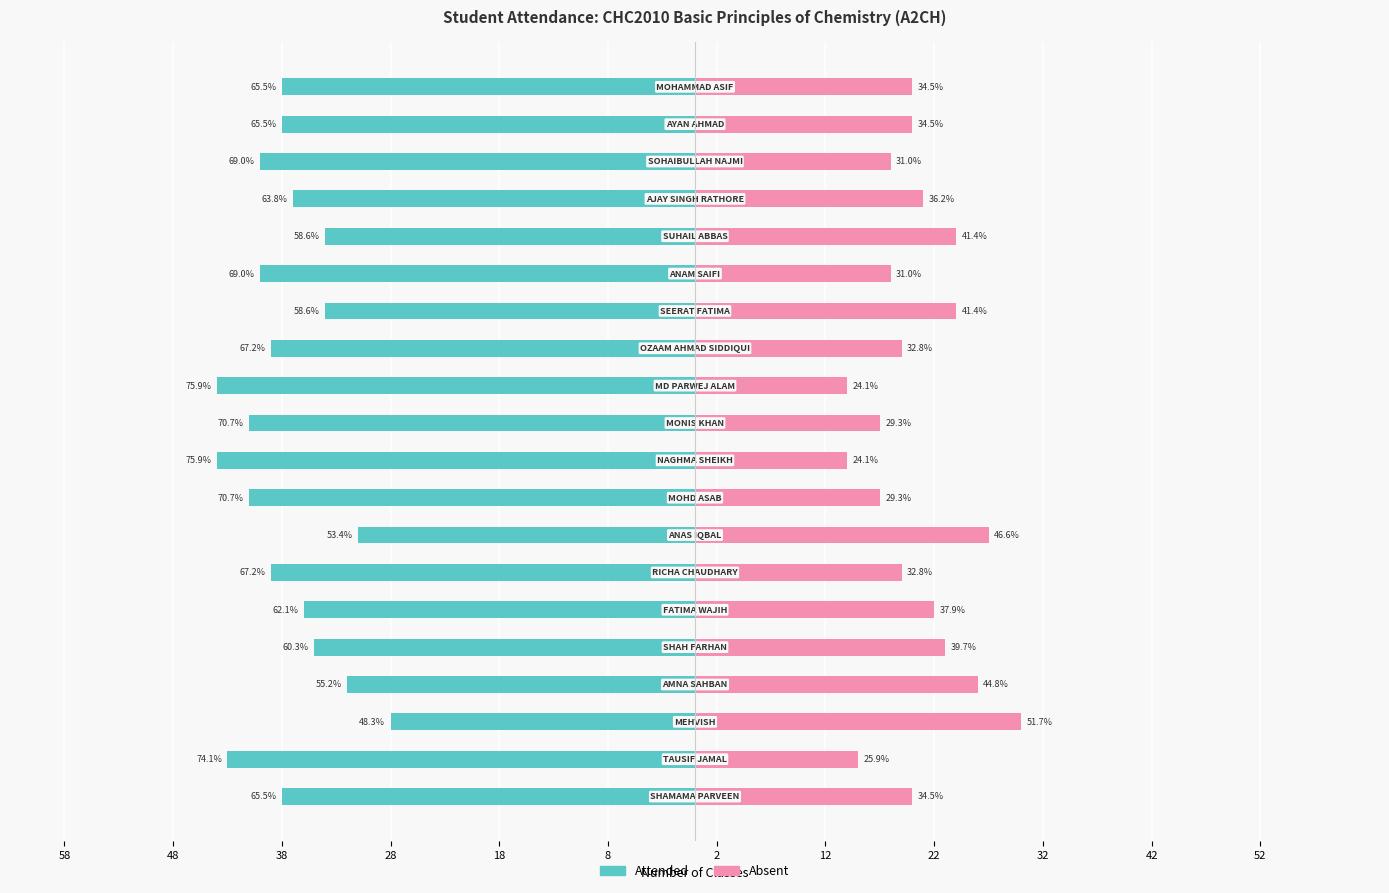

What is the approximate value of Attended at 52?

-44